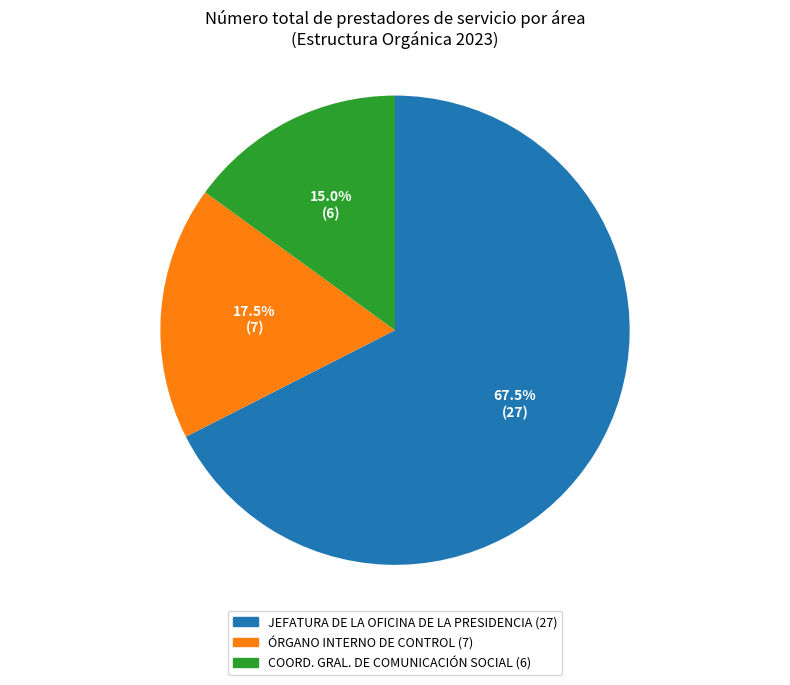

Is there any slice that represents more than half of the pie?

Yes